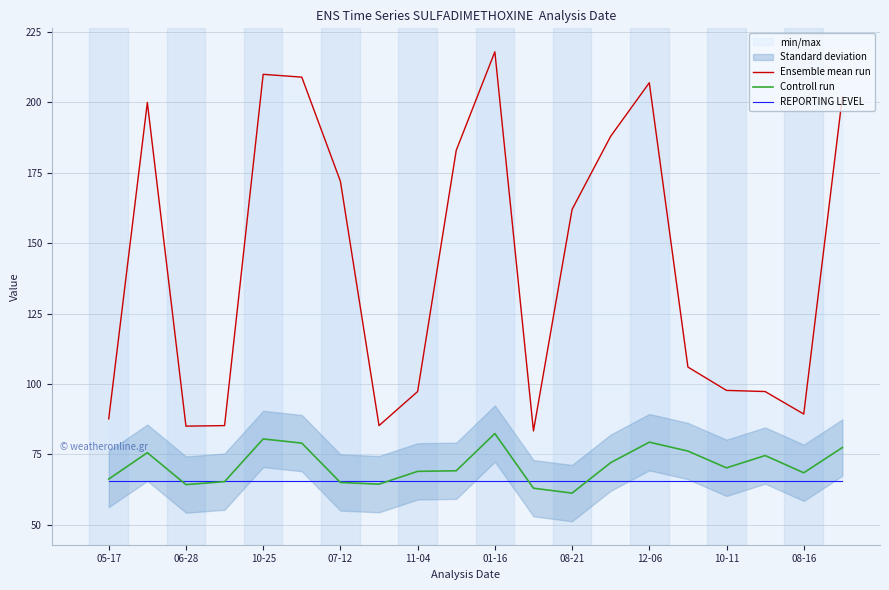

What is the lowest value of the REPORTING LEVEL series?

65.5